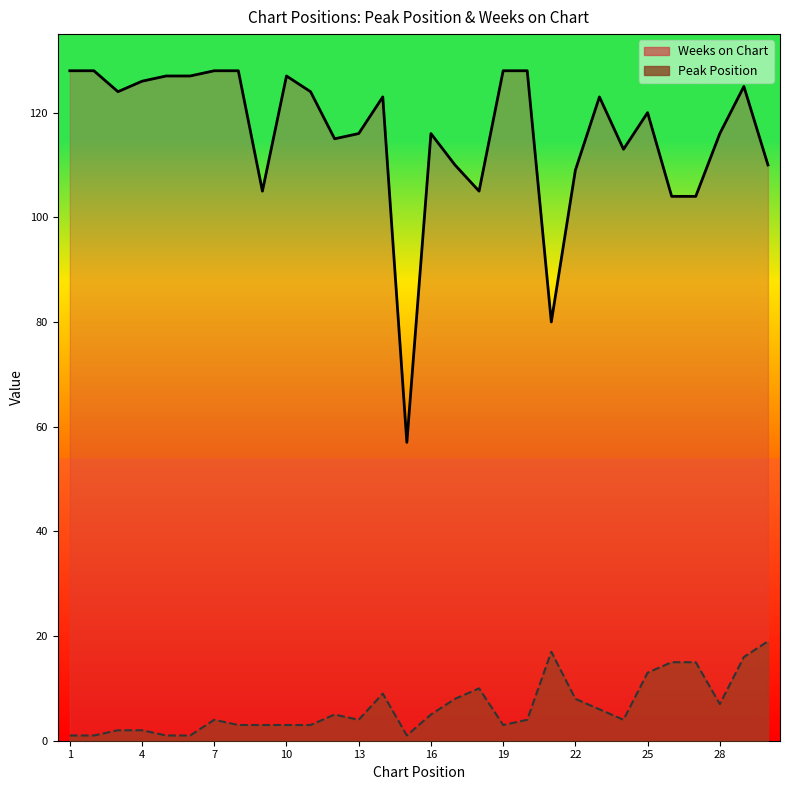

What is the average value of the Peak Position series?

6